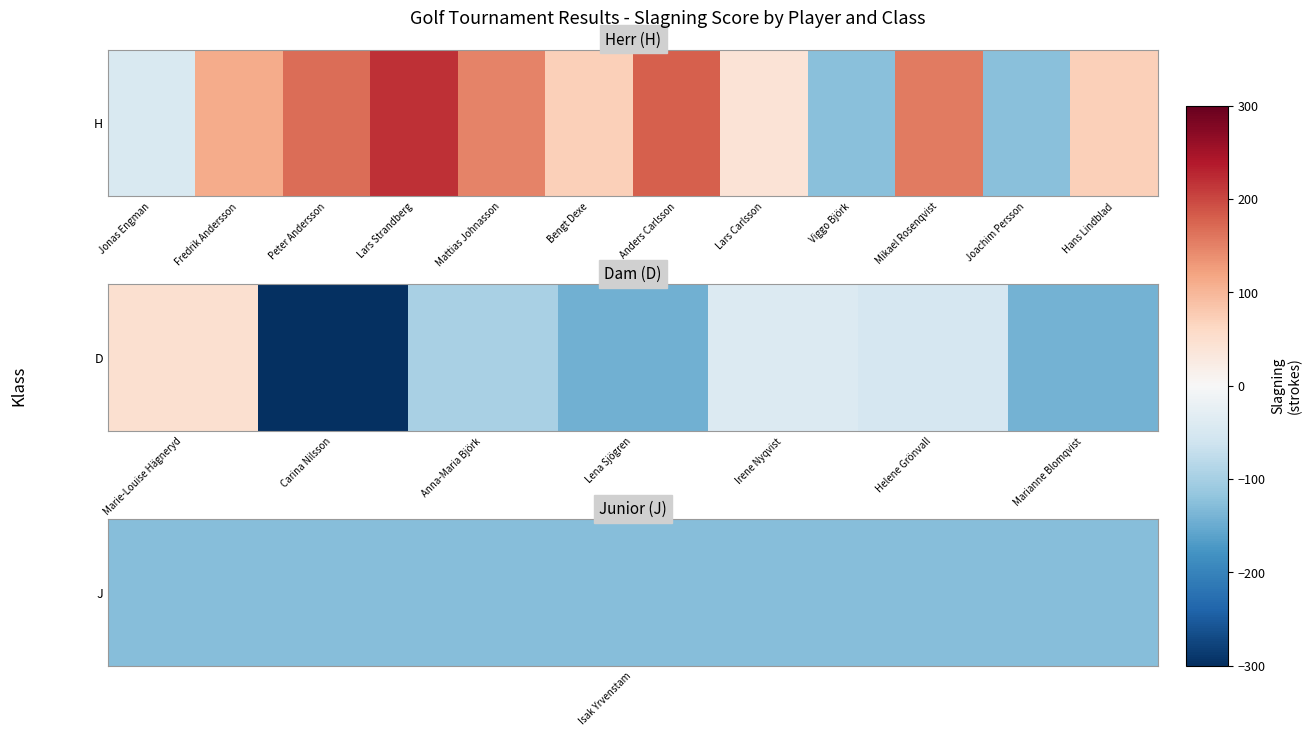

Between Carina Nilsson and Irene Nyqvist, which is larger?

Irene Nyqvist